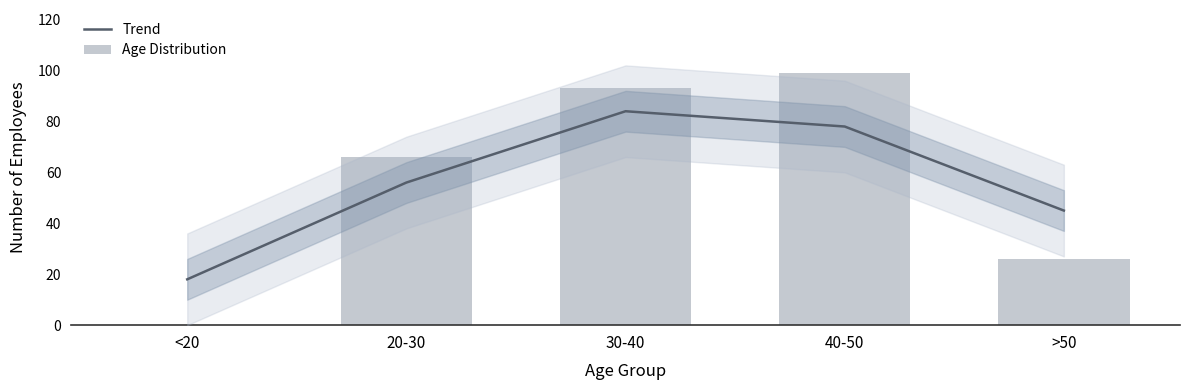

Reading left to right, list all the values displayed in this chart.

Trend: <20=18	20-30=56	30-40=84	40-50=78	>50=45
Age Distribution: <20=0	20-30=66	30-40=93	40-50=99	>50=26